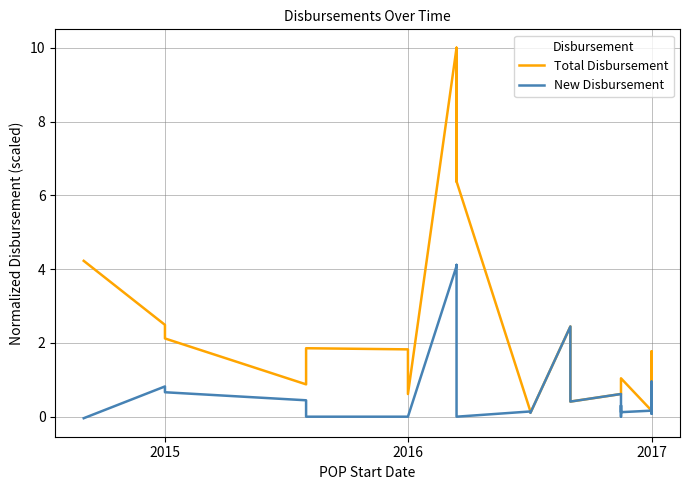

How many interior local peaks does the New Disbursement series have?

9